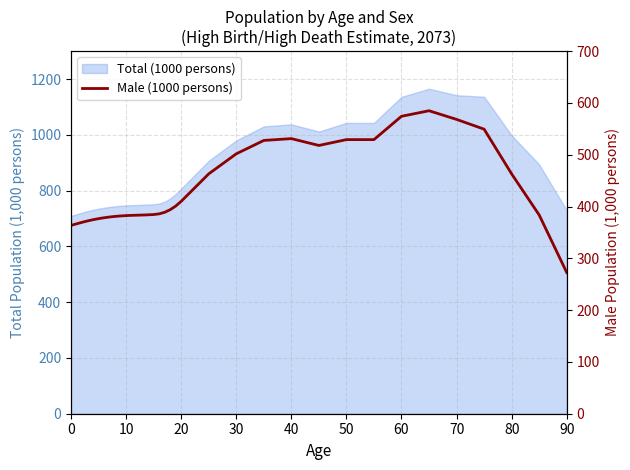

How many points are lower than both their immediate neighbors (excluding endpoints)?

1